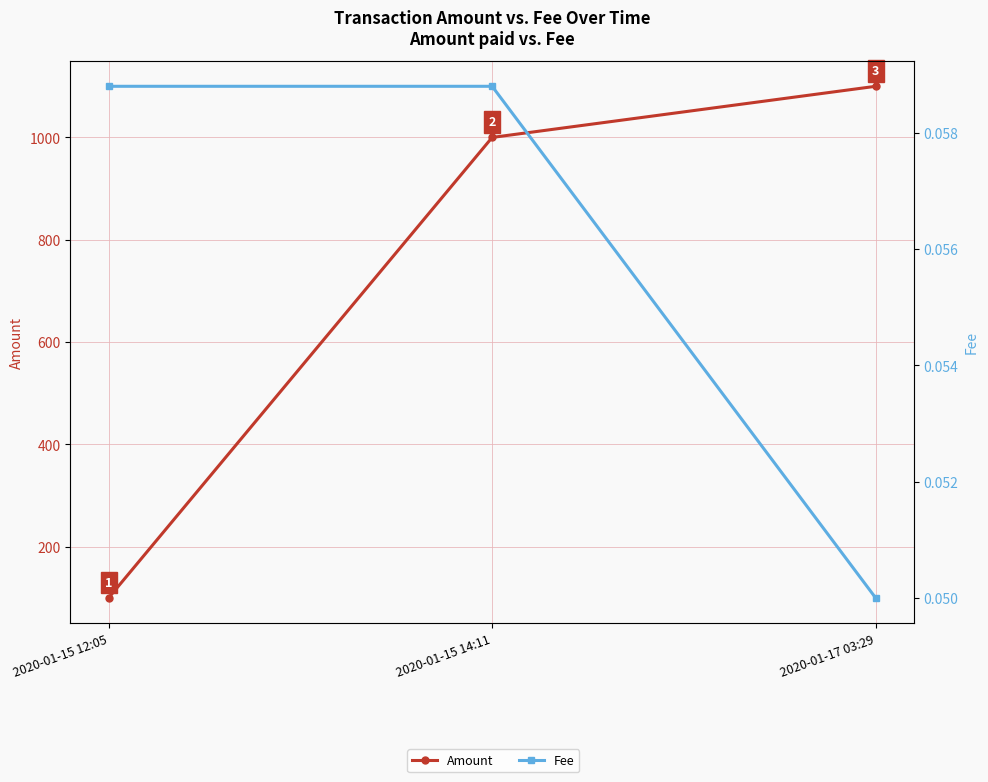

At which category is the sum across all series the highest?

2020-01-17 03:29